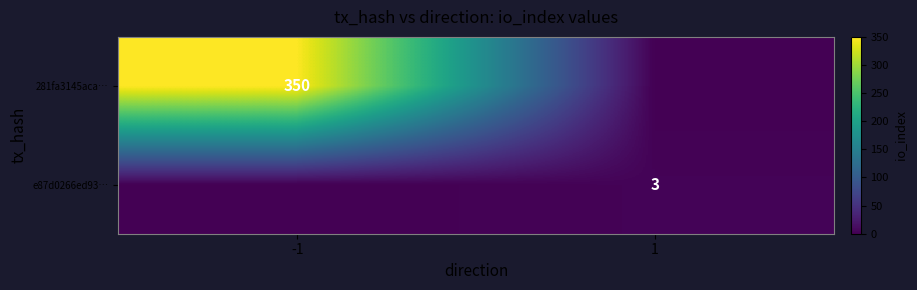

Is it true that e87d0266ed93… equals 4 at 1?

False